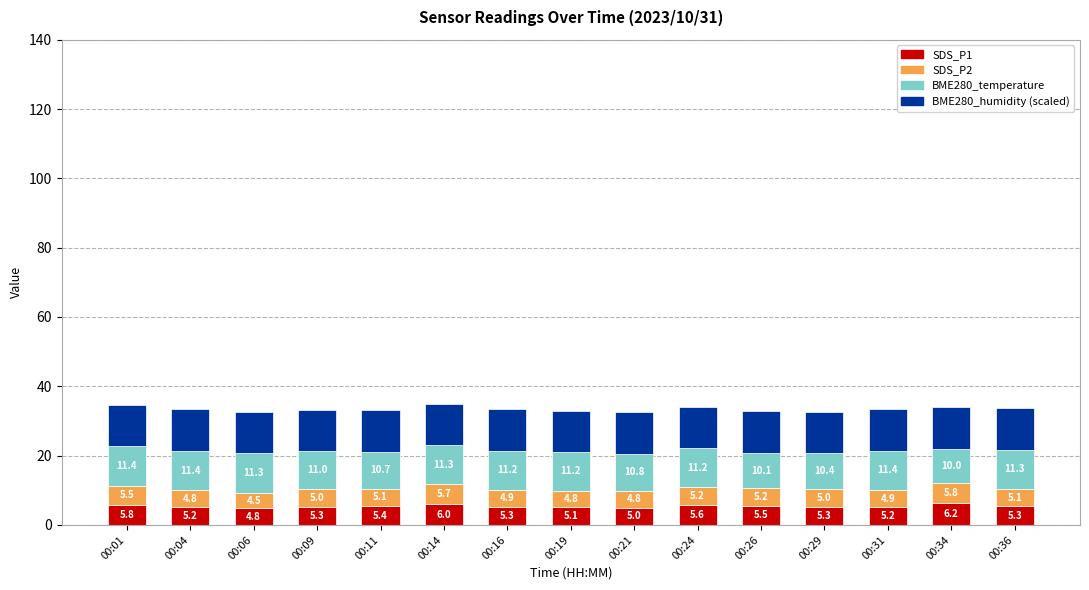

What is the average value of the SDS_P1 series?

5.4